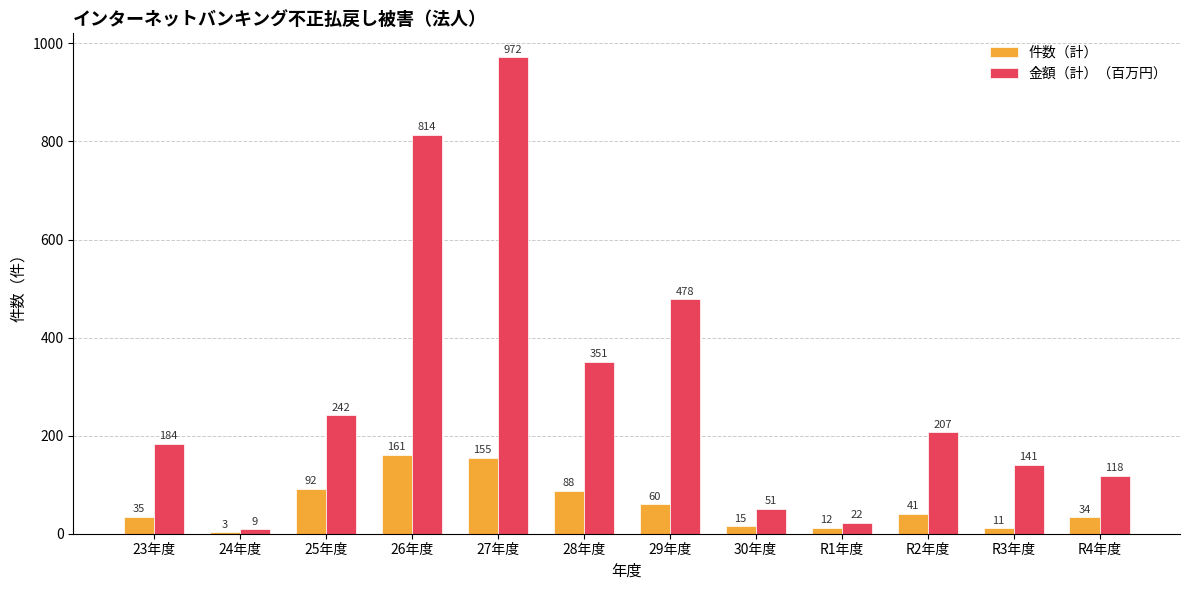

Which series has the widest spread of values?

金額（計）（百万円）